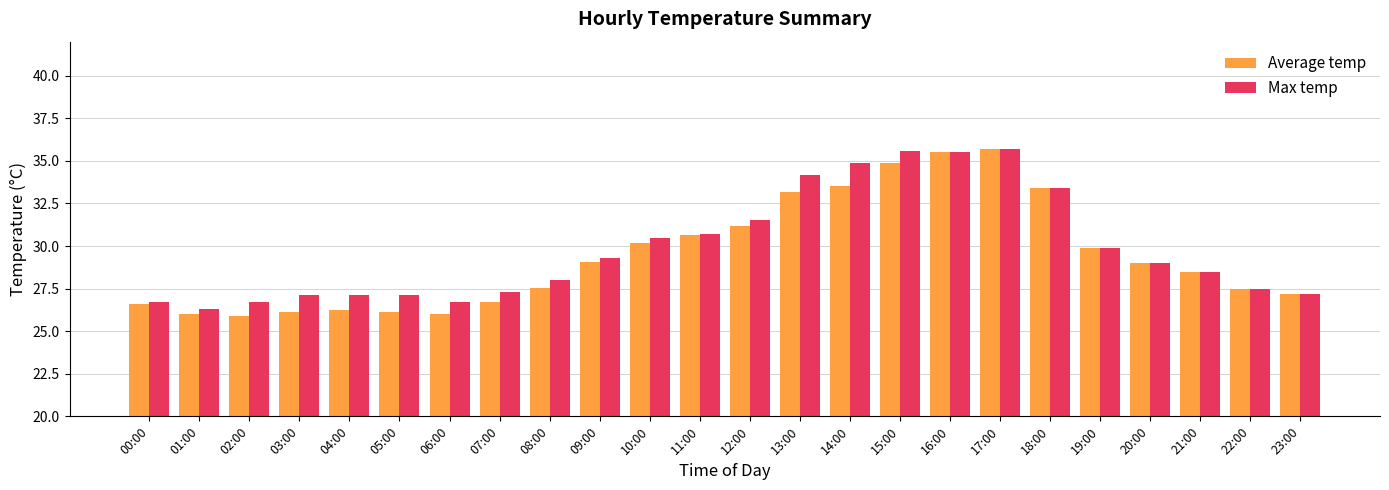

What is the sum of all Max temp values?

716.4